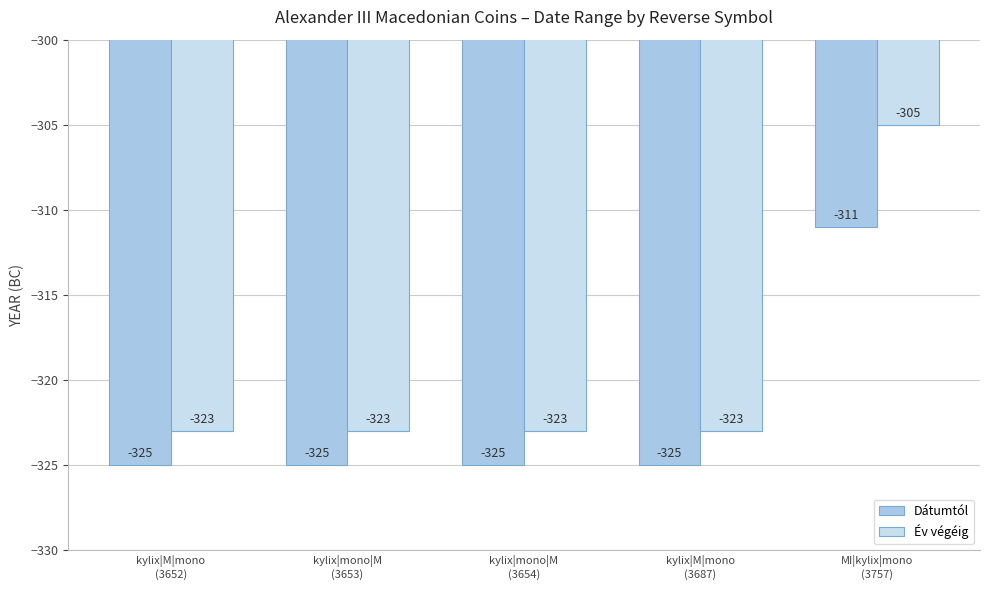

List the series in order of their peak value, highest first.

Év végéig, Dátumtól